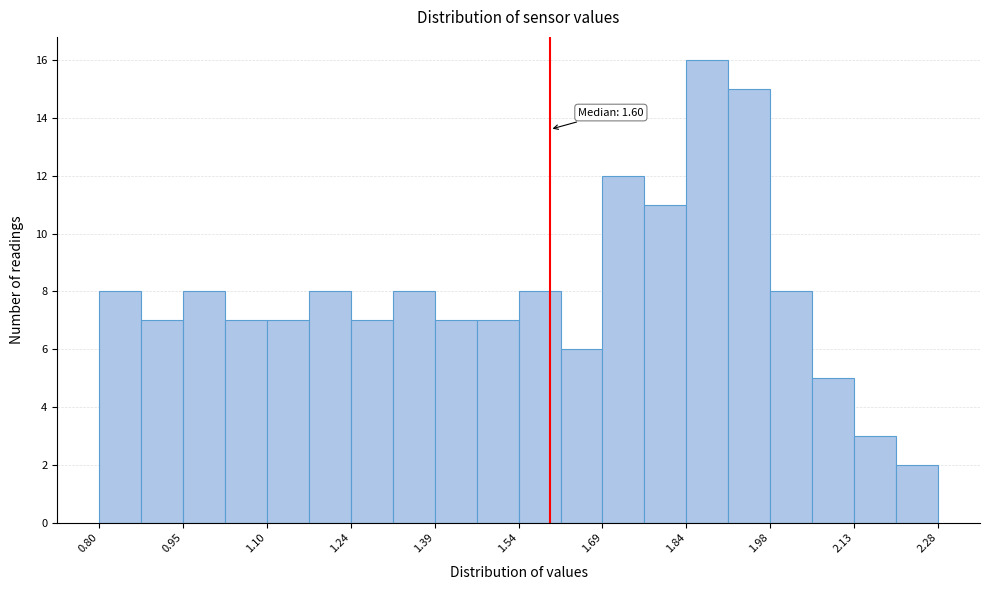

Read against the x-axis, roughly where is the centre of the tallest bar?

1.88